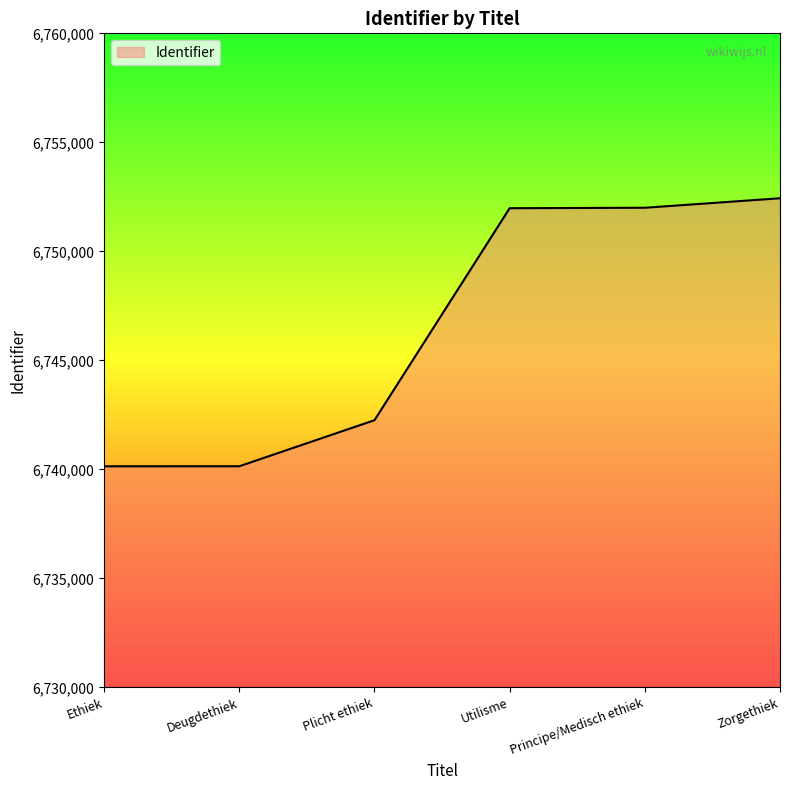

What is the minimum value shown in the chart?

6740144